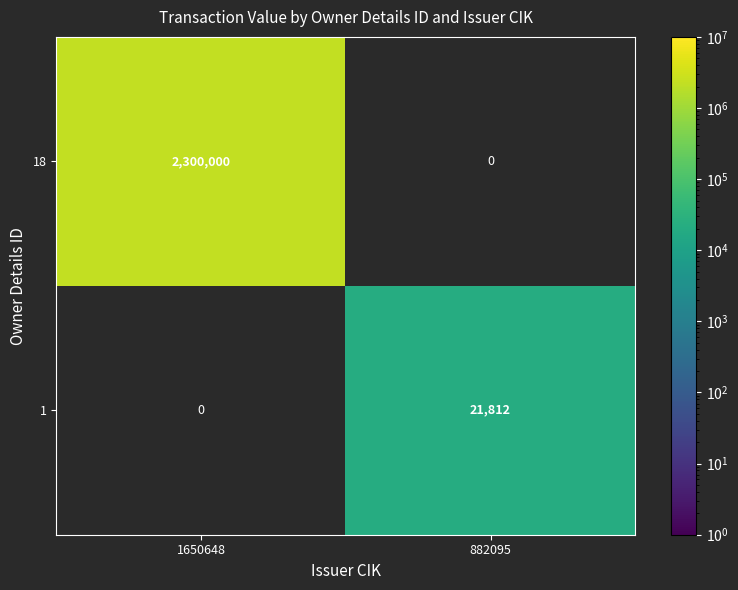

Is the value of 1 at 882095 greater than the value of 18 at 1650648?

No